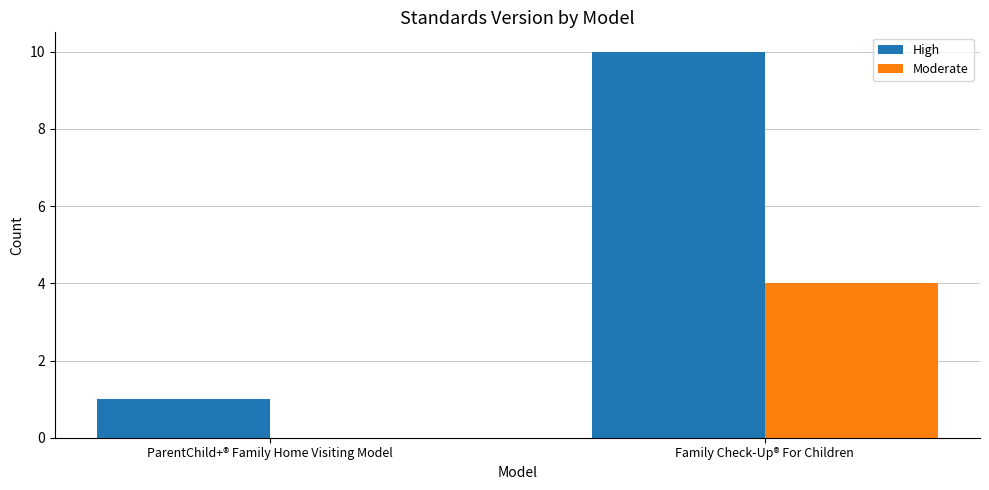

At which label is High closest to 5?

ParentChild+® Family Home Visiting Model